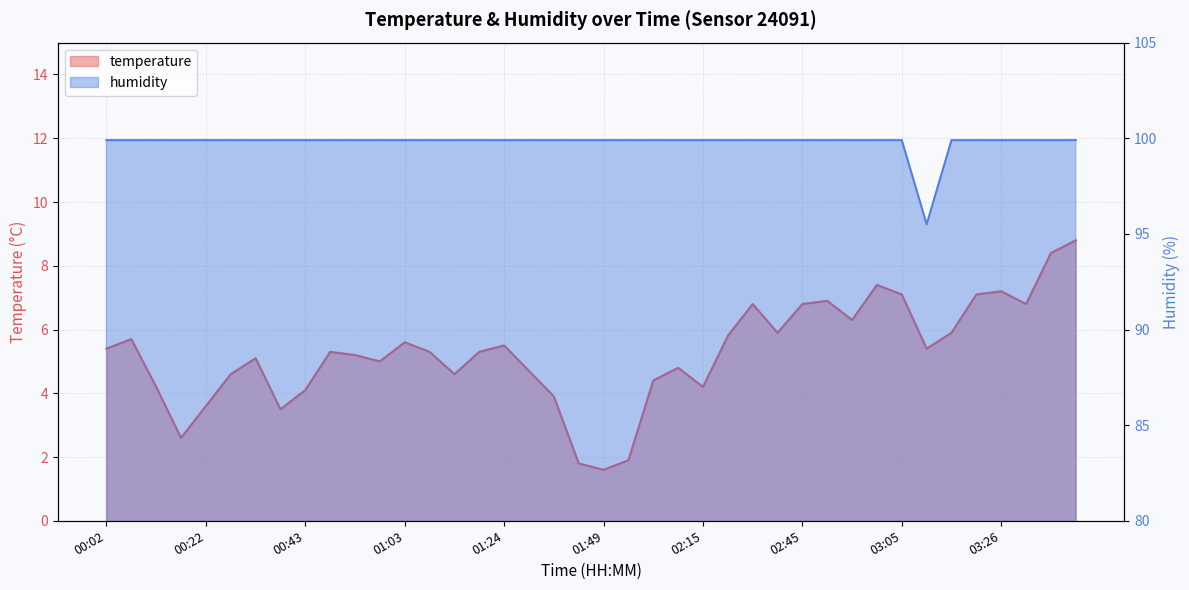

What is the difference between the temperature values at 01:19 and 02:04?

0.5